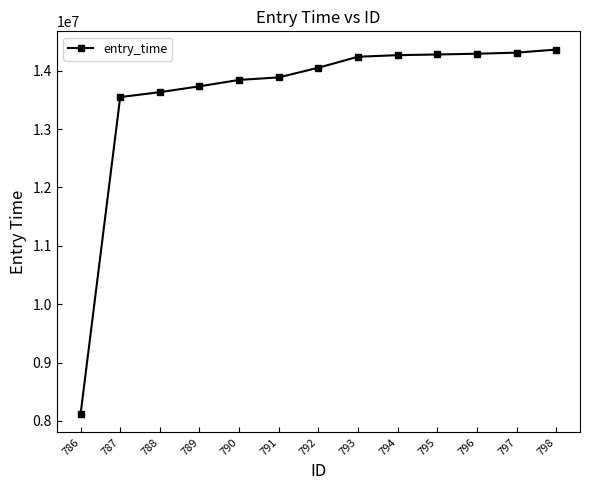

Which label corresponds to the smallest value in the chart?

786